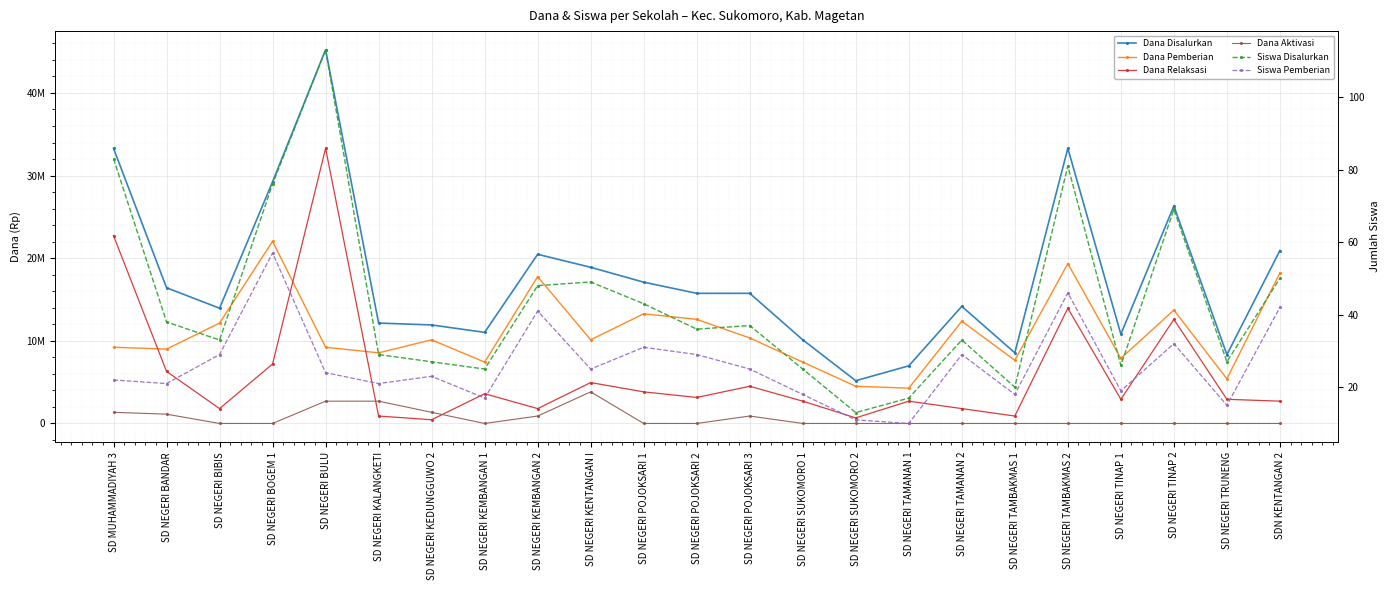

Is it true that Dana Disalurkan equals 26325000 at SD NEGERI TINAP 2?

True